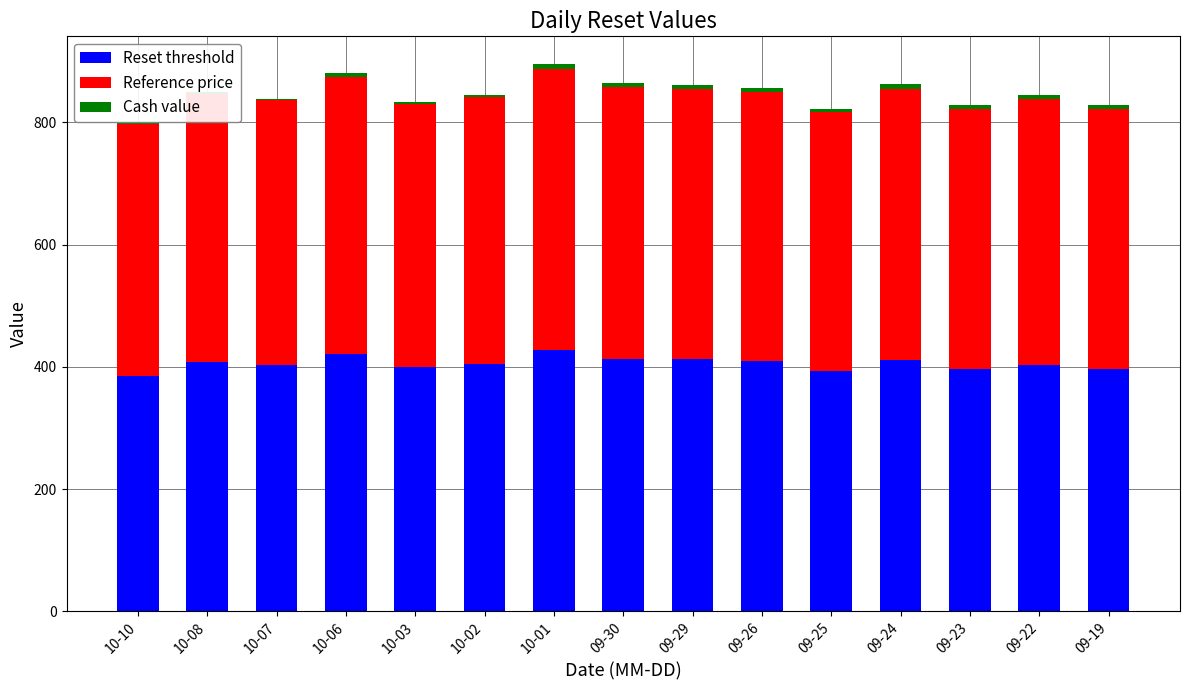

The Reset threshold series shows 552.5 at 09-19. True or false?

False